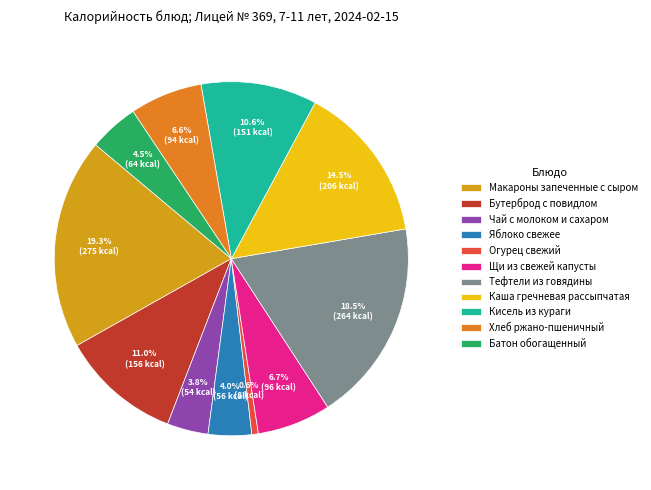

To the nearest percent, what is the combined percentage of Щи из свежей капусты and Макароны запеченные с сыром?

26%